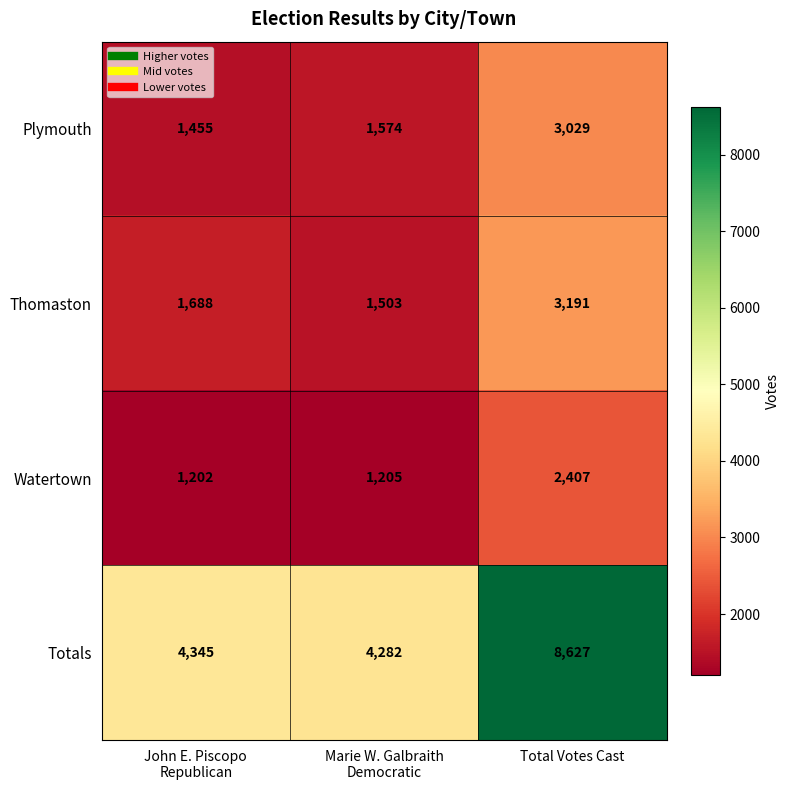

True or false: Thomaston has a value of 3191 at Total Votes Cast.

True